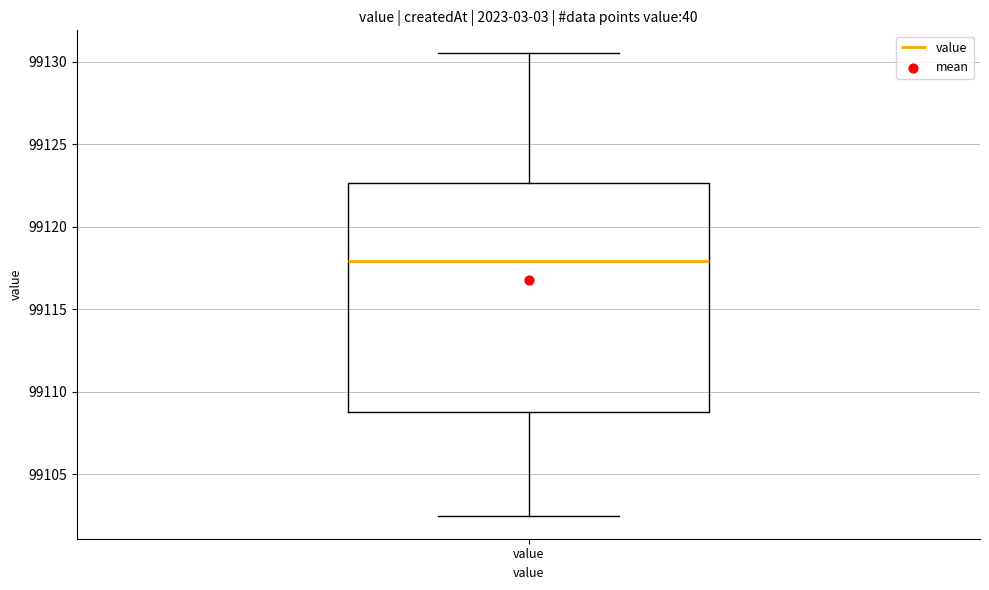

Read this box plot against the y-axis: the position of the median line, the range covered by the box, and the ends of both whiskers. The values are not printed on the chart, so give them approximately, as read against the axis.

median 99118.0, box 99109.0 to 99122.5, whiskers 99102.5 to 99130.5